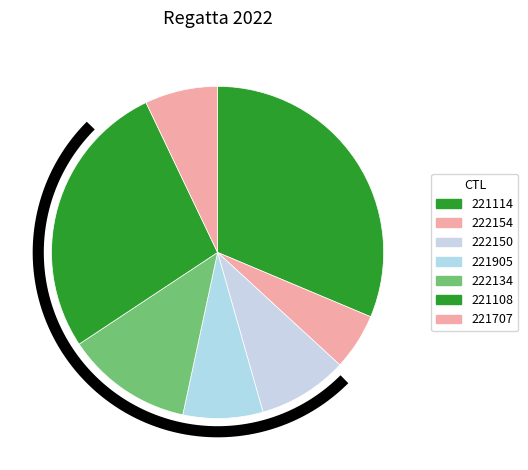

To the nearest percent, what portion does 221905 represent?

8%